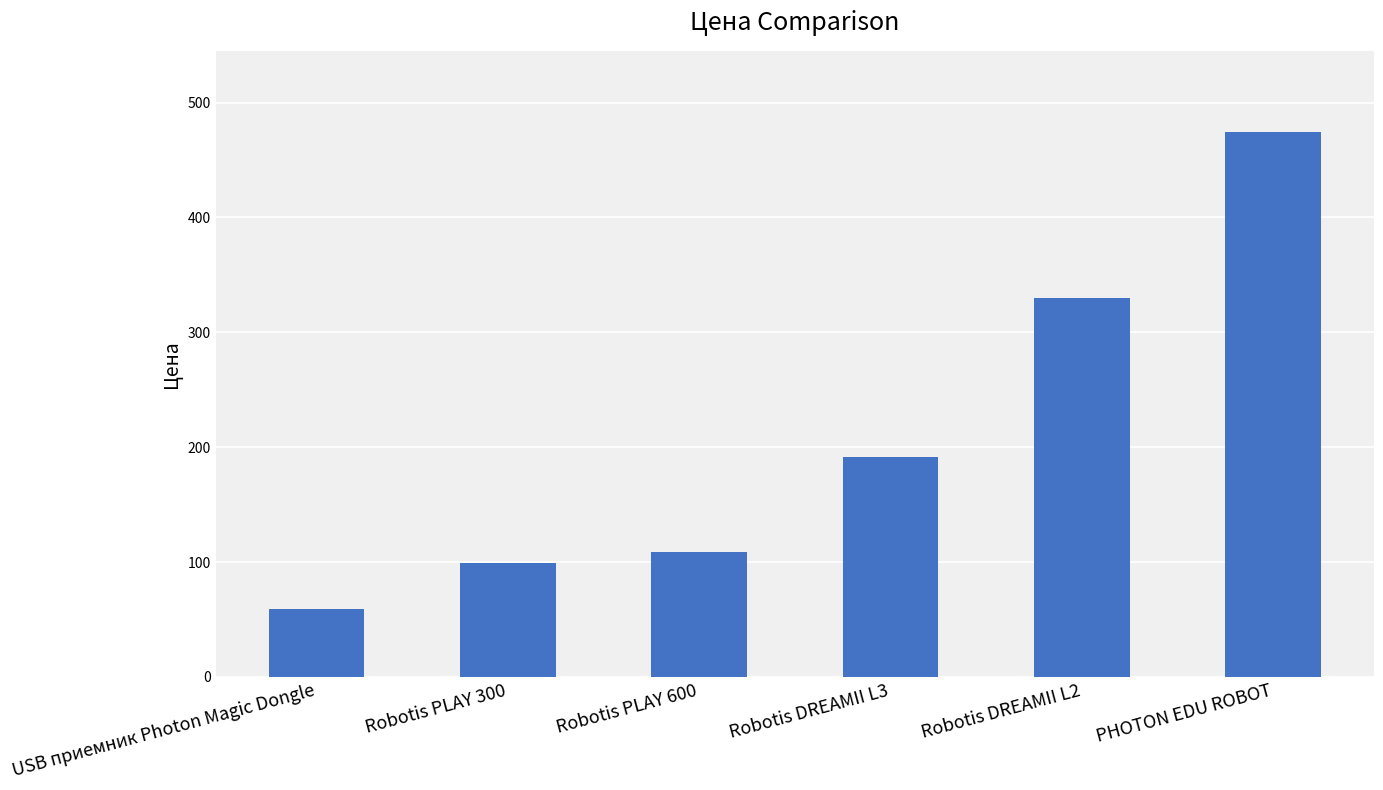

Does the chart contain any negative values?

No